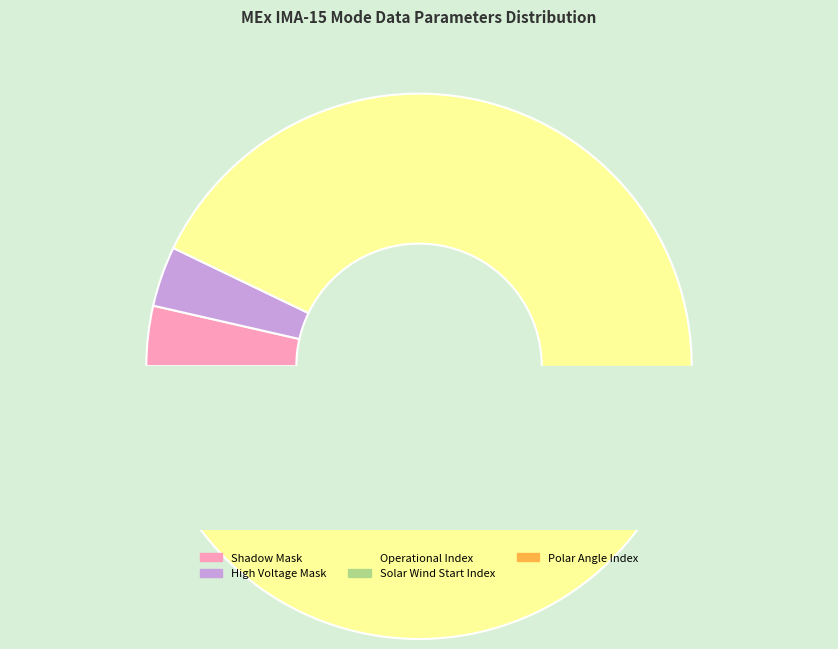

What is the largest slice in the pie chart?

Operational Index